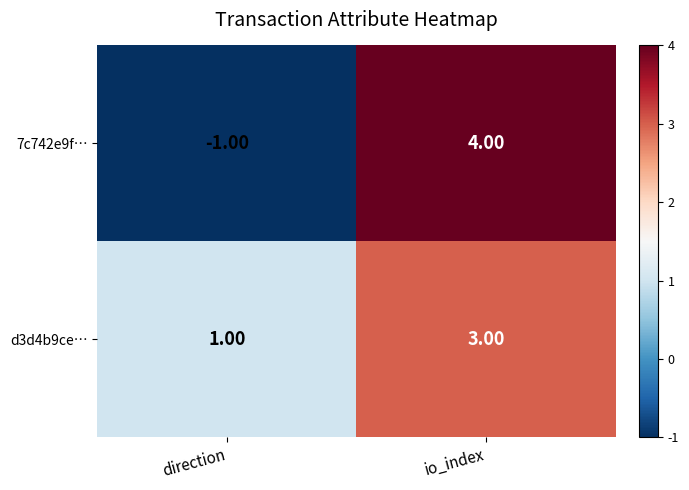

Rank the series at io_index from highest to lowest value.

7c742e9f…, d3d4b9ce…